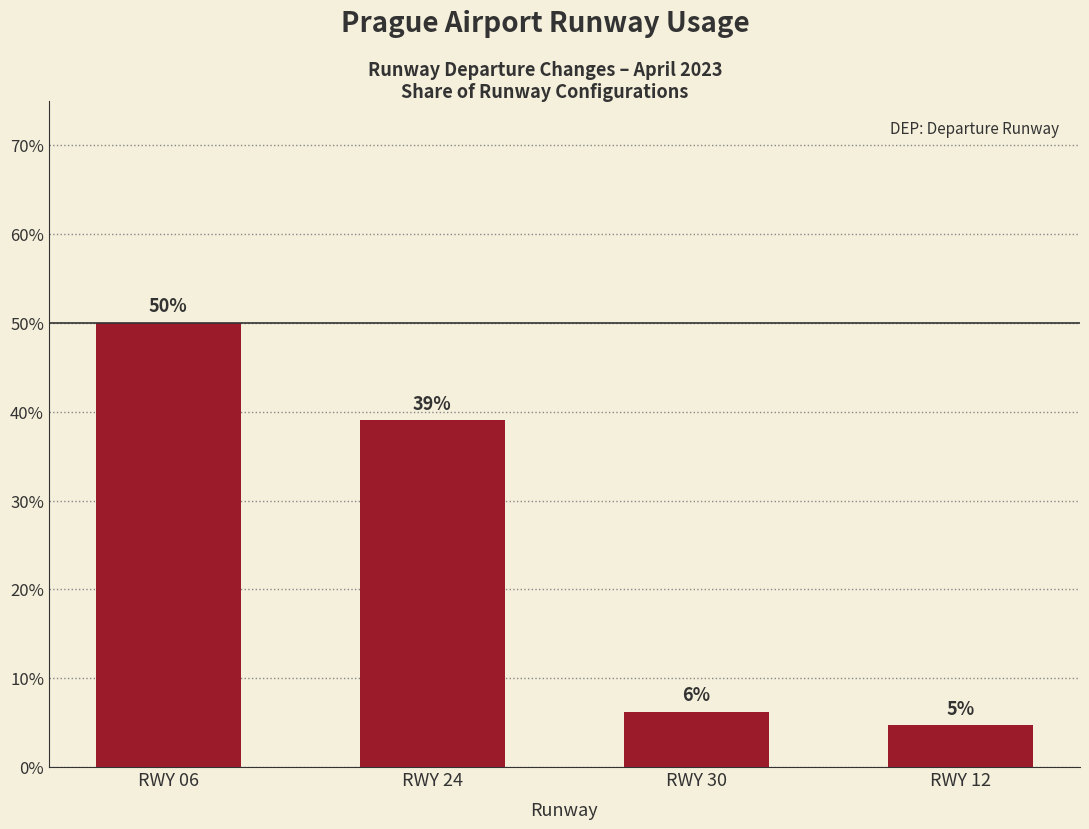

What is the label of the 1st bar from the left?

RWY 06